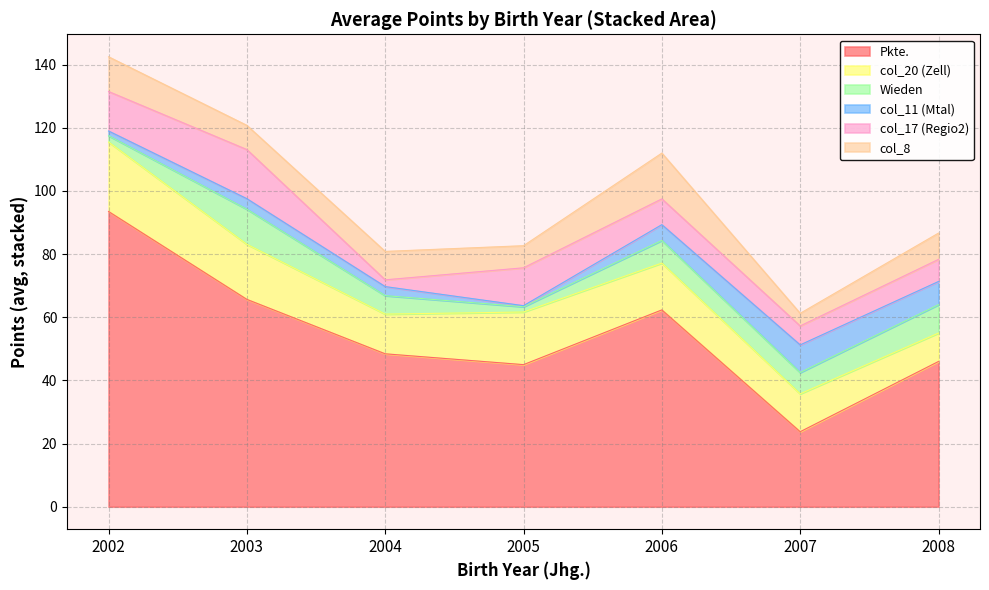

Which label corresponds to the smallest value in the chart?

2007